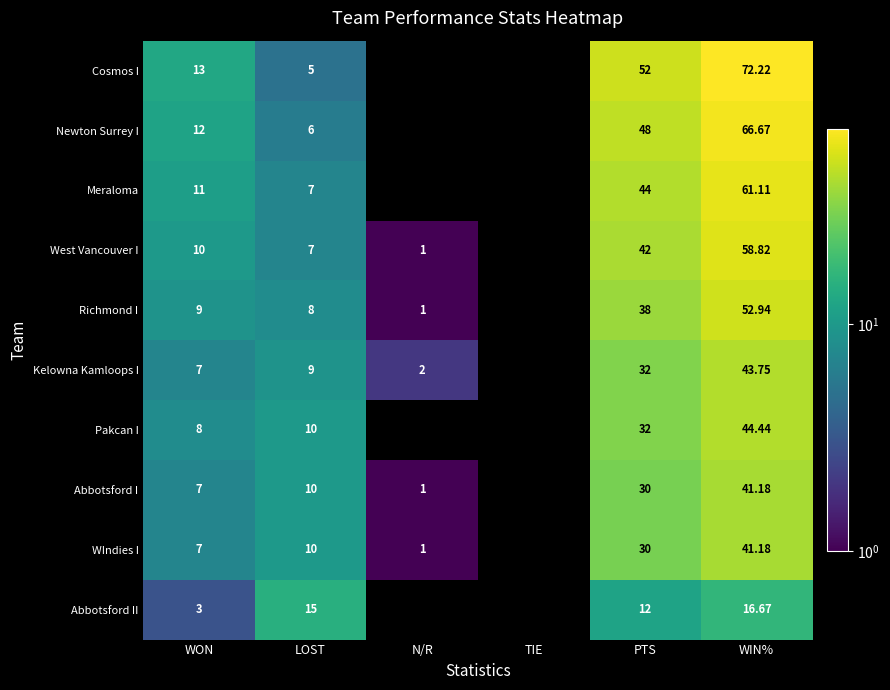

The value of Abbotsford I at LOST is 4.0. True or false?

False